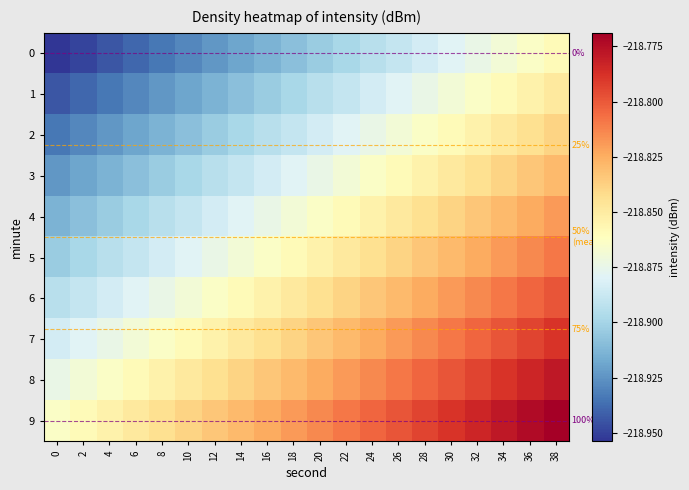

True or false: 3 has a value of -53.7 at 30.

False